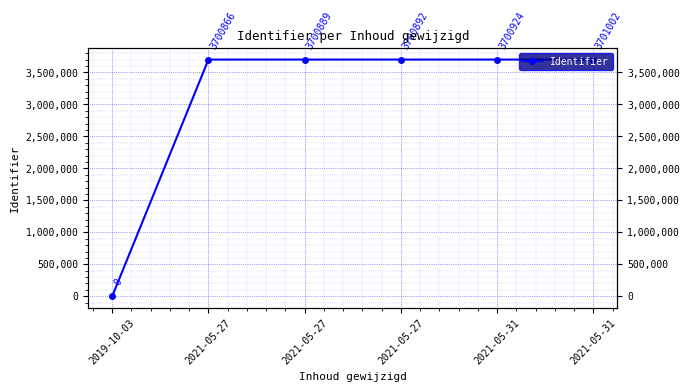

True or false: the data has more than 0 interior local peaks.

False